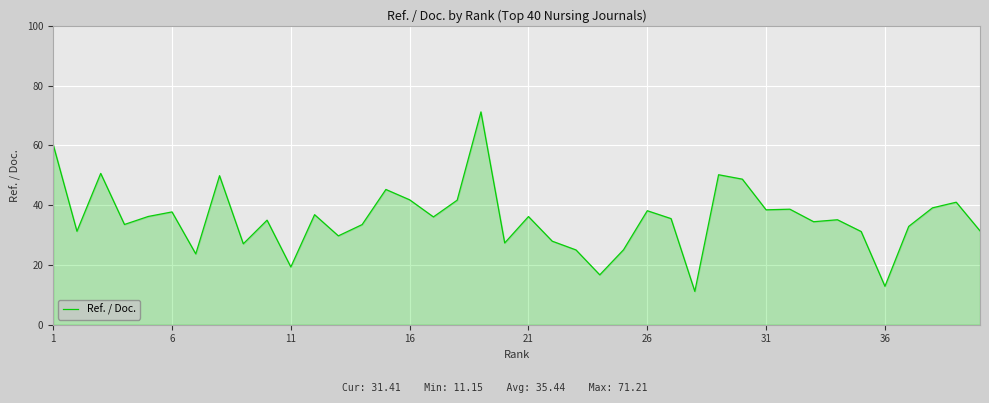

What is the smallest value displayed?

11.2